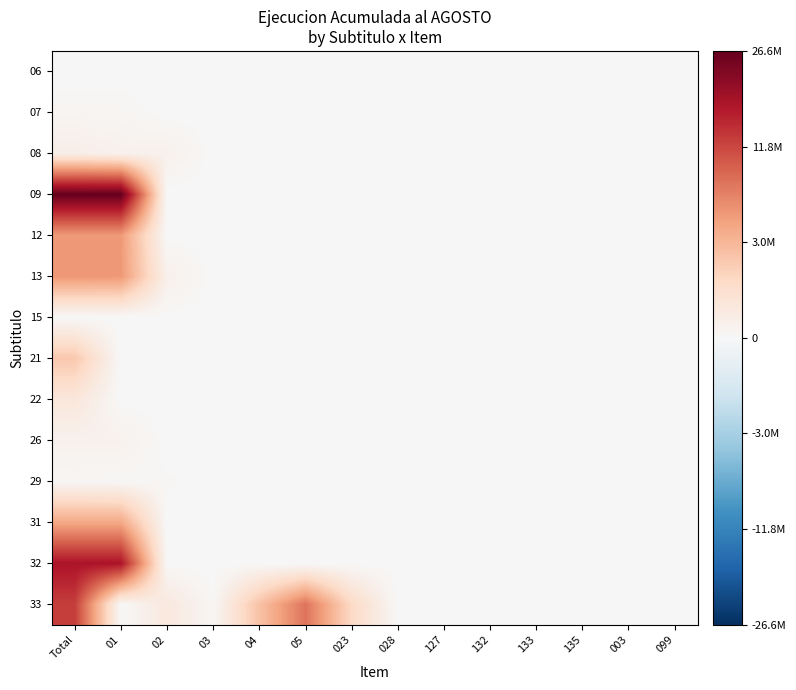

What is the total value across all series at 023?

1012.5